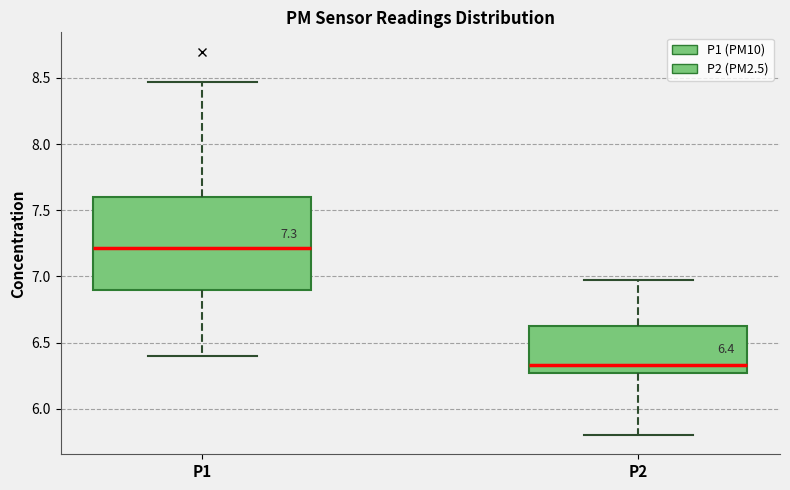

Which box is the tallest, from its lower edge to its upper edge?

P1